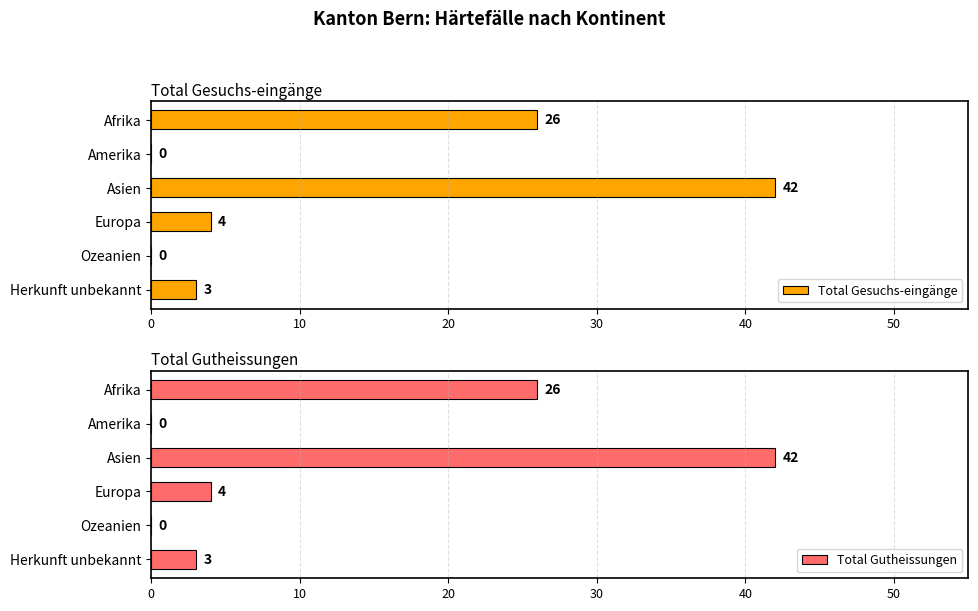

Reading left to right, extract all data points from this chart.

Total Gesuchs-eingänge: 26	0	42	4	0	3
Total Gutheissungen: 26	0	42	4	0	3